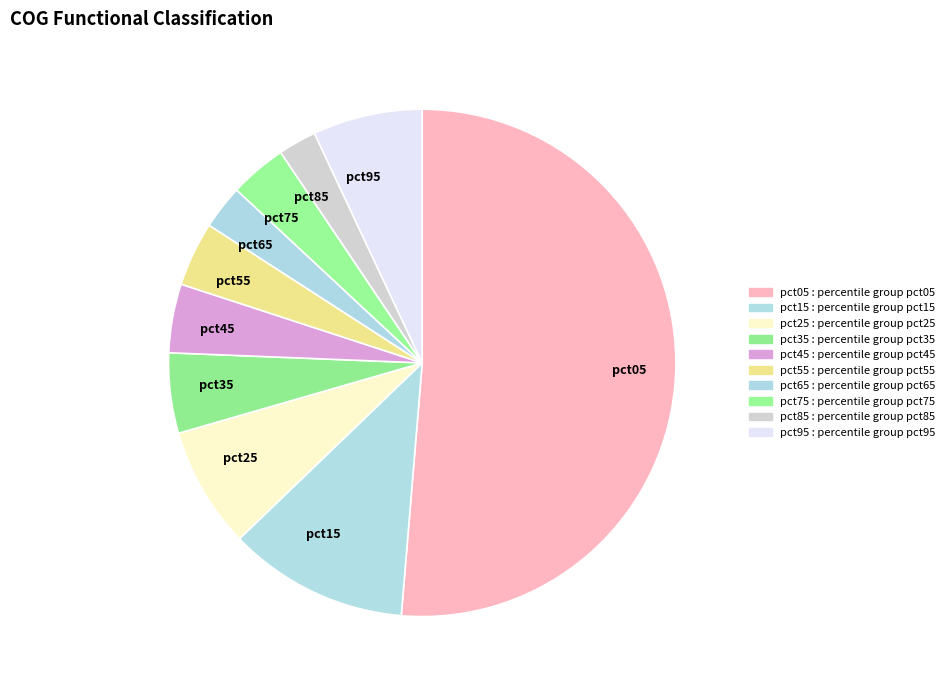

What is the largest slice in the pie chart?

pct05